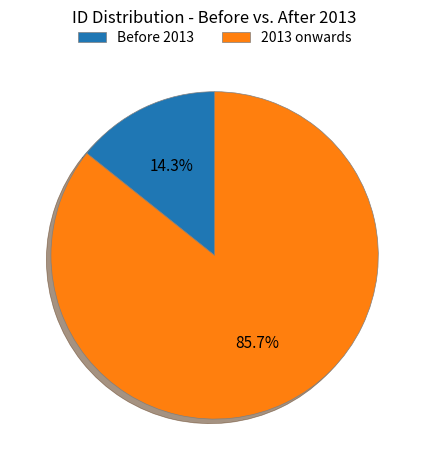

What is the ratio of the value at 2013 onwards to the value at Before 2013?

6.0